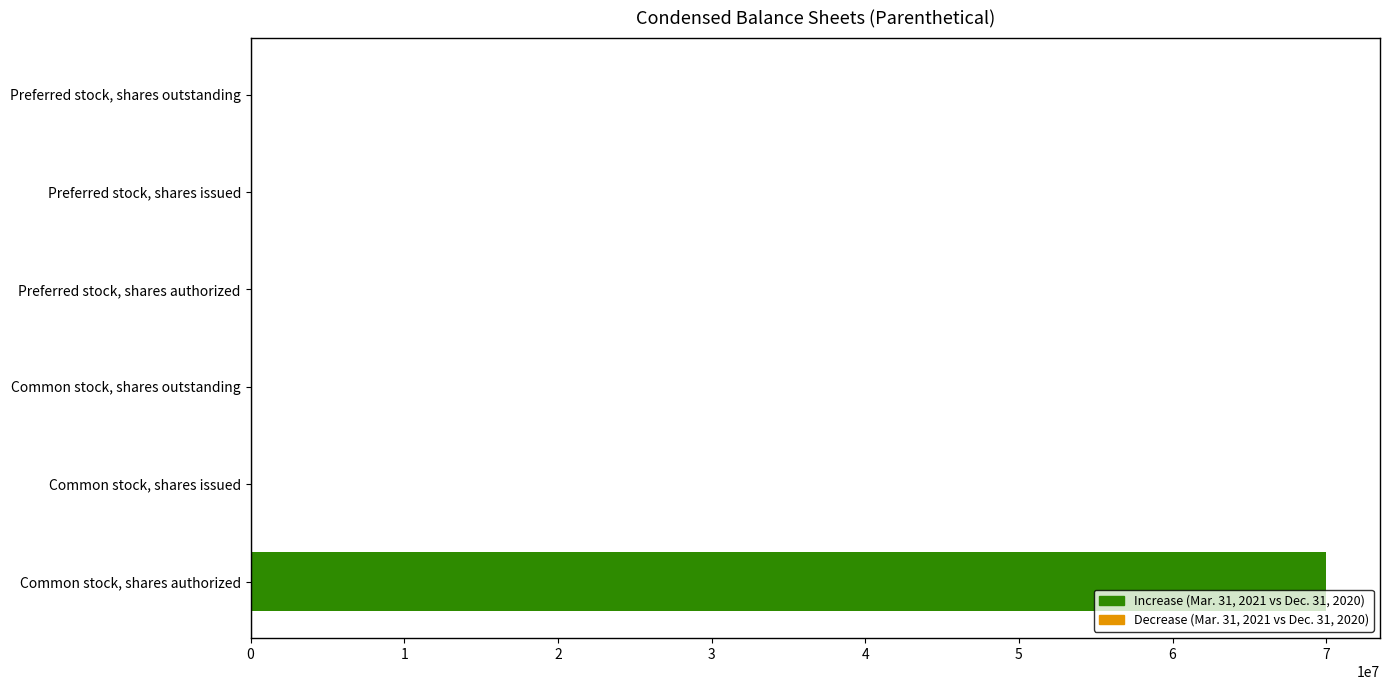

The chart shows a value of -23546149 at Preferred stock, shares issued. True or false?

False